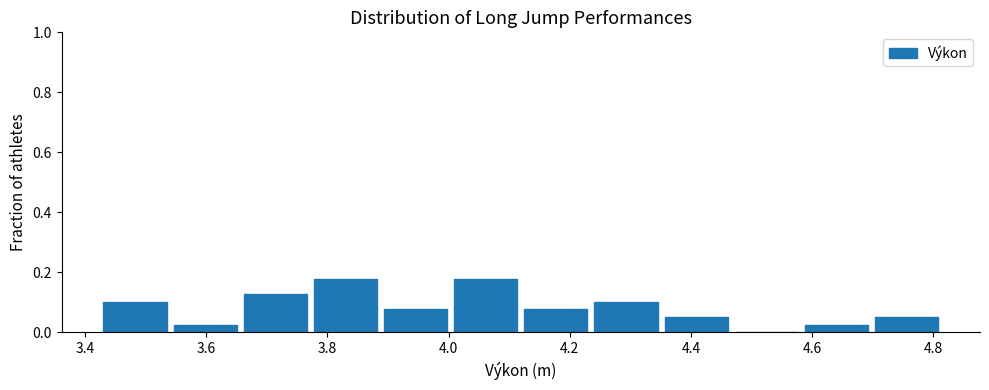

What is the height of the bar covering 3.44 to 3.54 on the x-axis? Neither the bar edges nor the heights are printed on the chart, so give them approximately, as read against the axes.

0.10